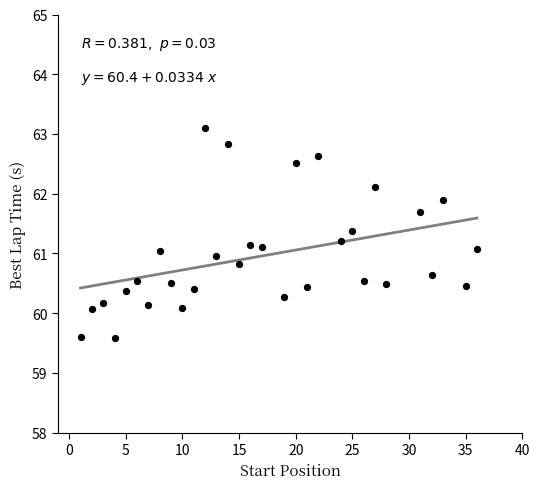

What is the range of X values (max minus min)?

35.0